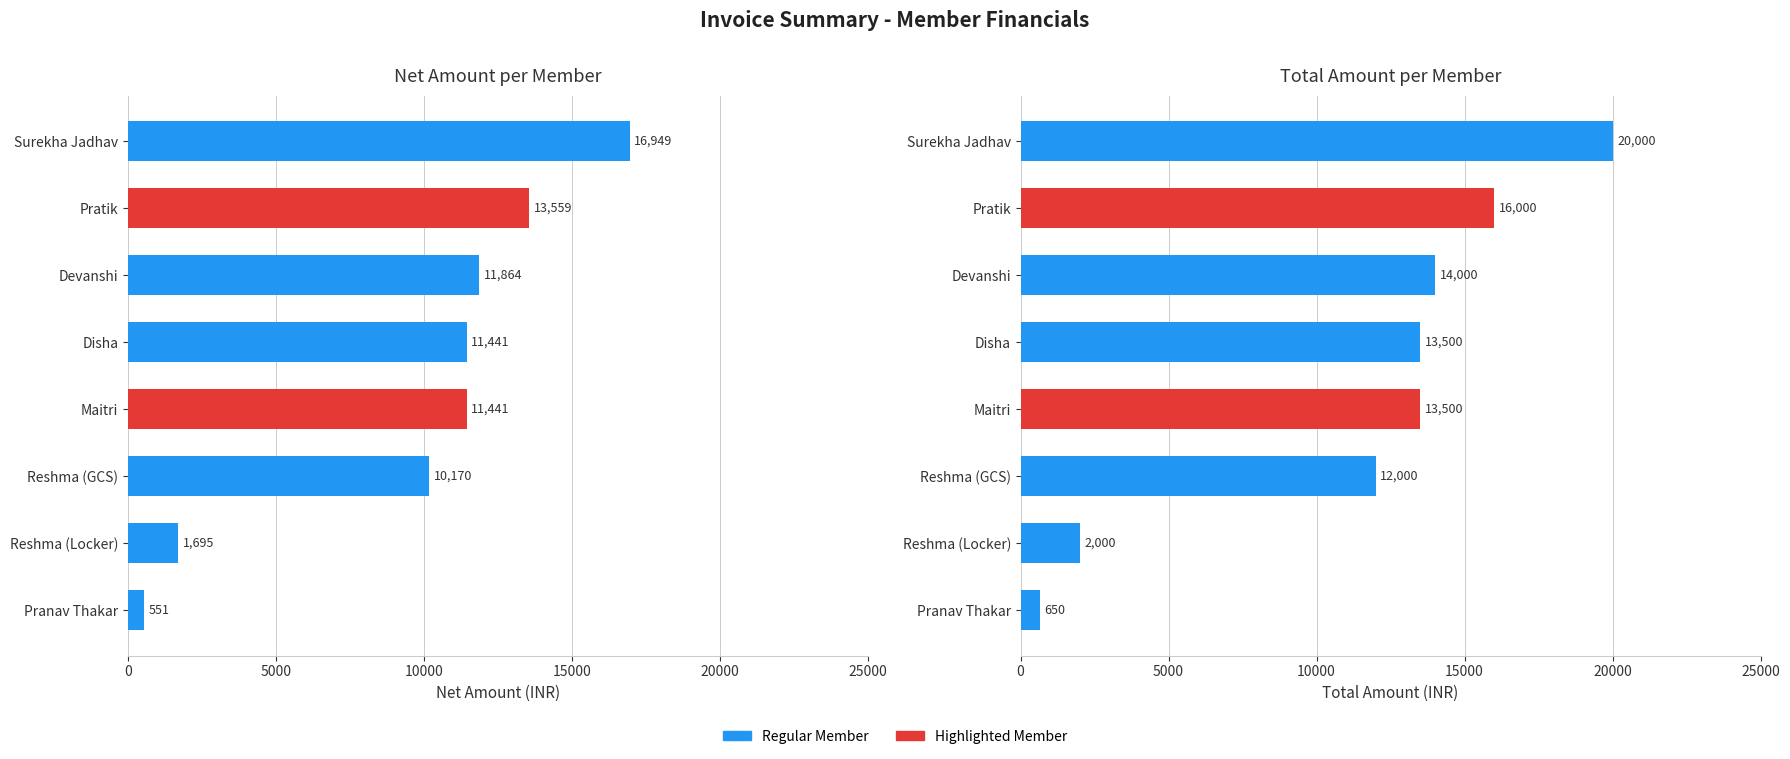

At how many categories does at least one series exceed 2059?

6